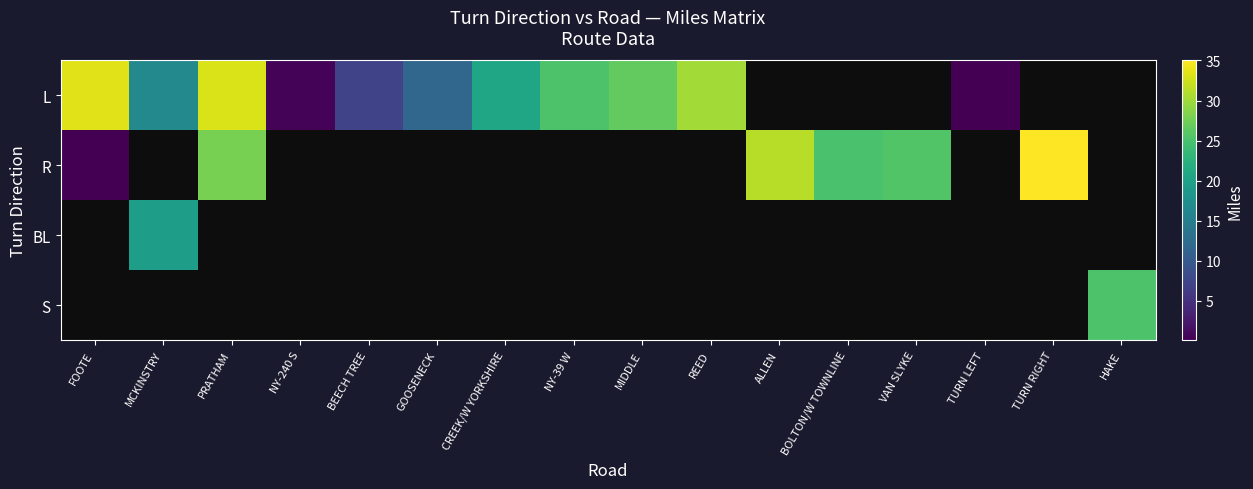

The L series shows 0.5 at NY-240 S. True or false?

True